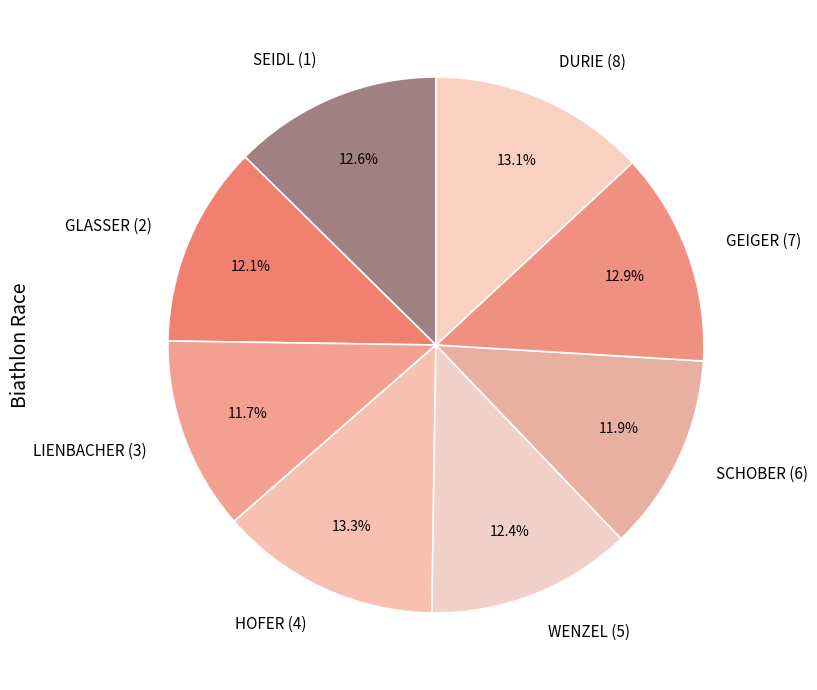

Between HOFER (4) and WENZEL (5), which is larger?

HOFER (4)